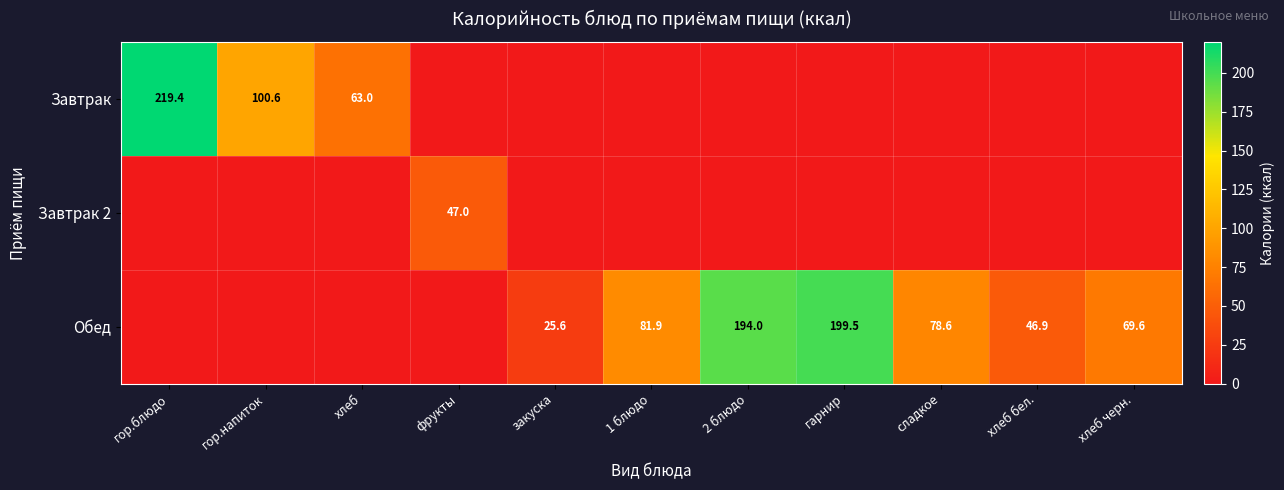

The Завтрак series shows 109.5 at хлеб. True or false?

False